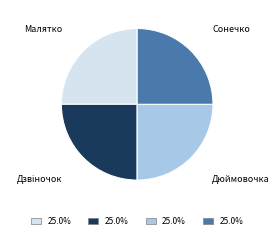

Does any single category account for the majority?

No